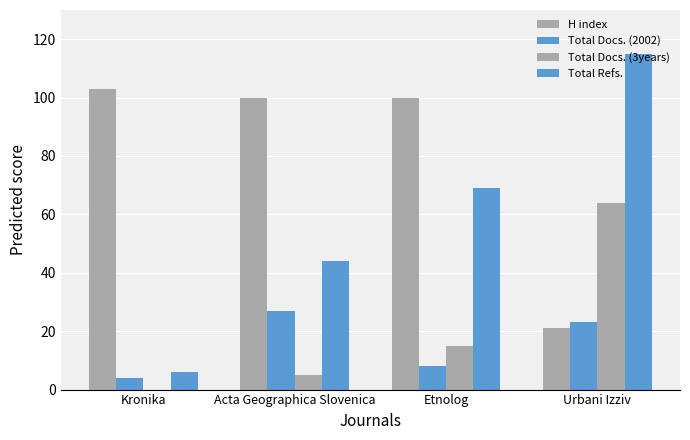

How many categories are shown in the chart?

4